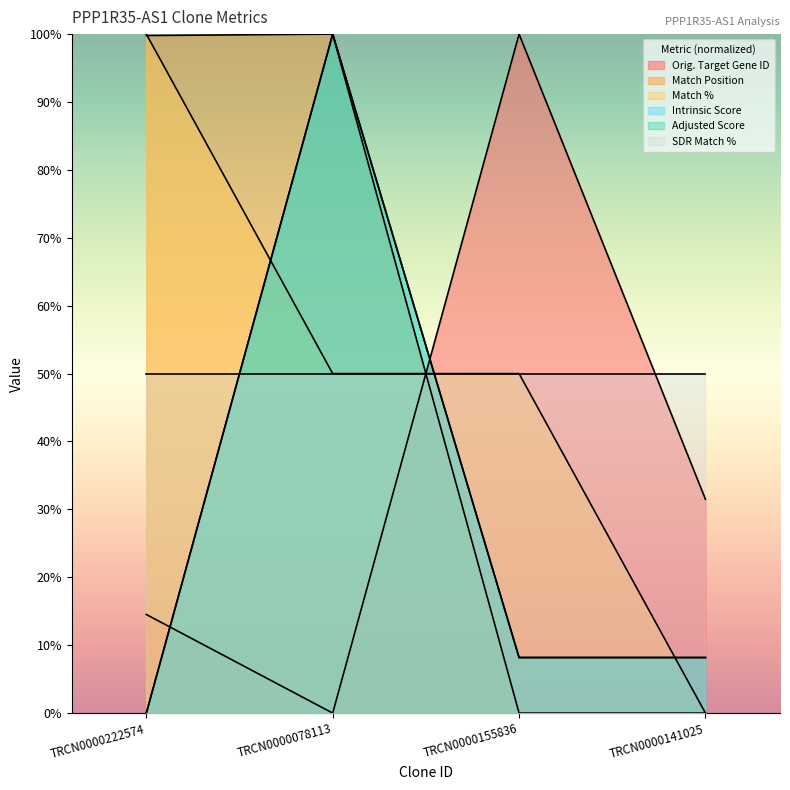

Where does the Adjusted Score series first go above 8?

TRCN0000078113